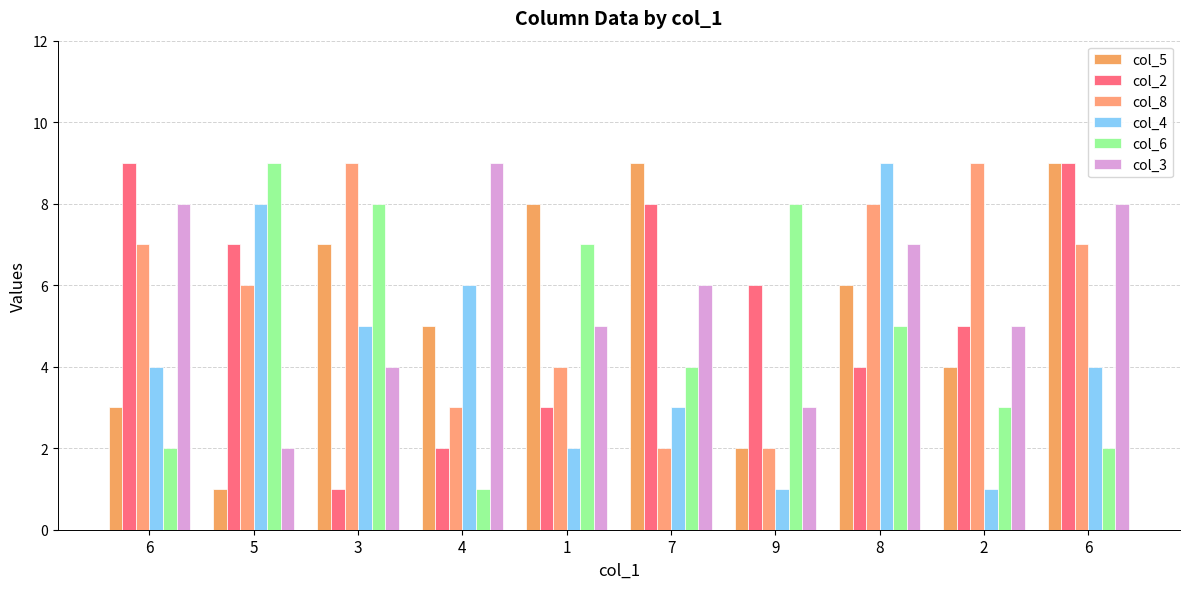

What is the total value across all series at 6?

33